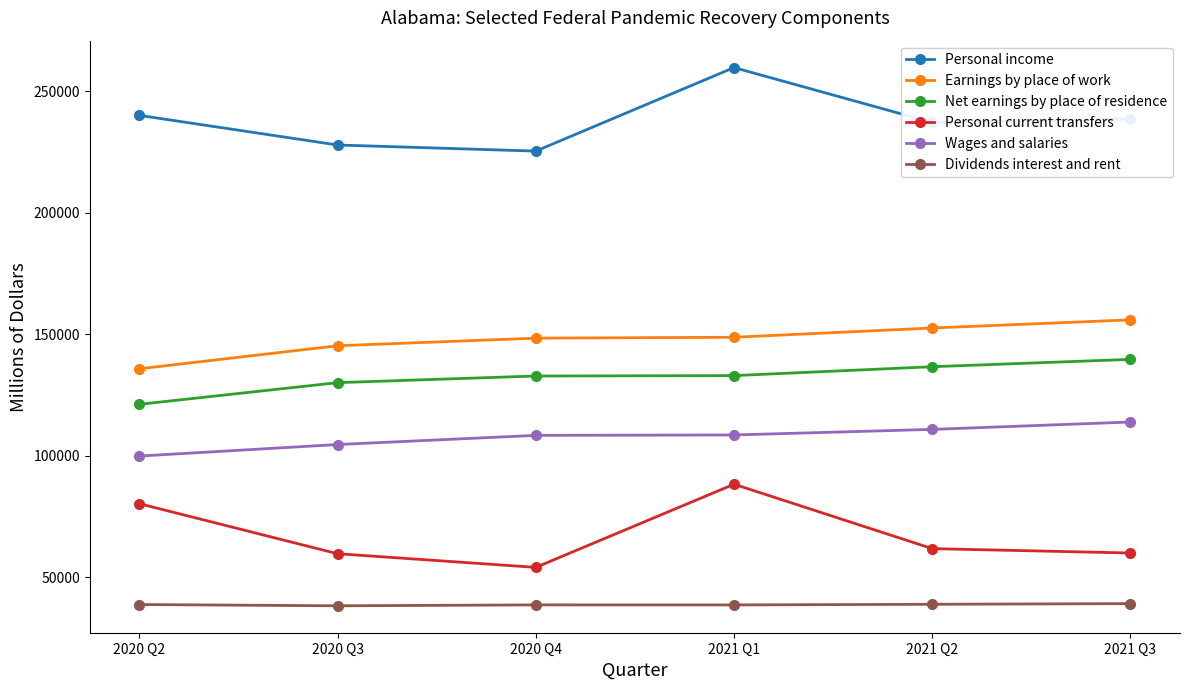

The value of Personal current transfers at 2020 Q4 is 54023.3. True or false?

True